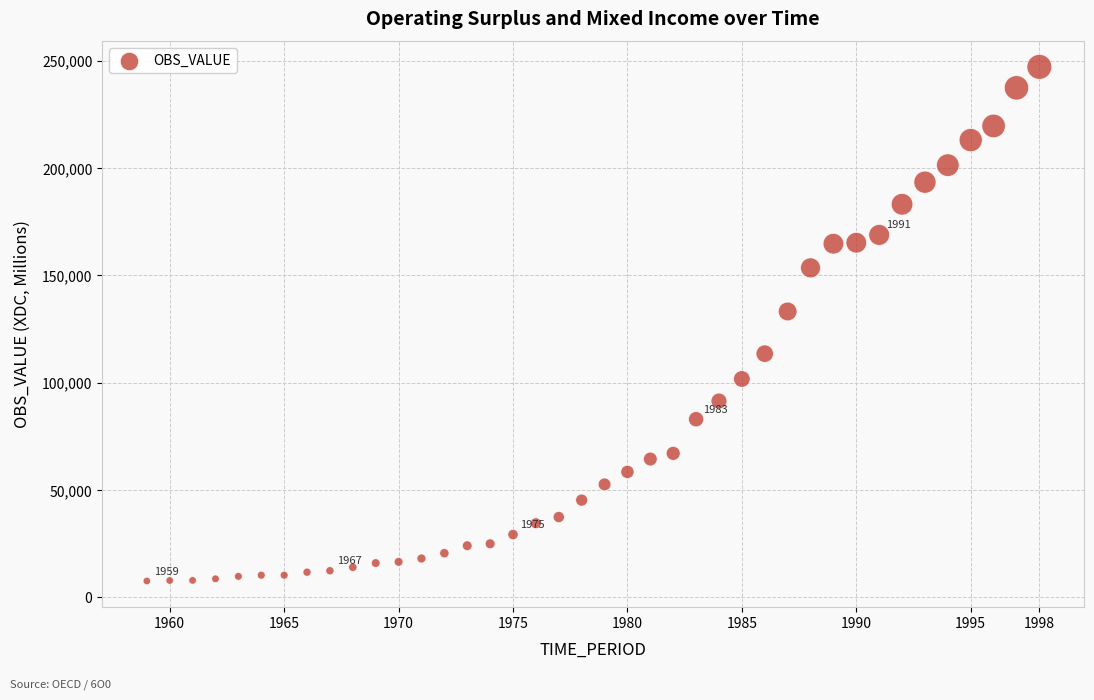

What is the range of Y values (max minus min)?

239406